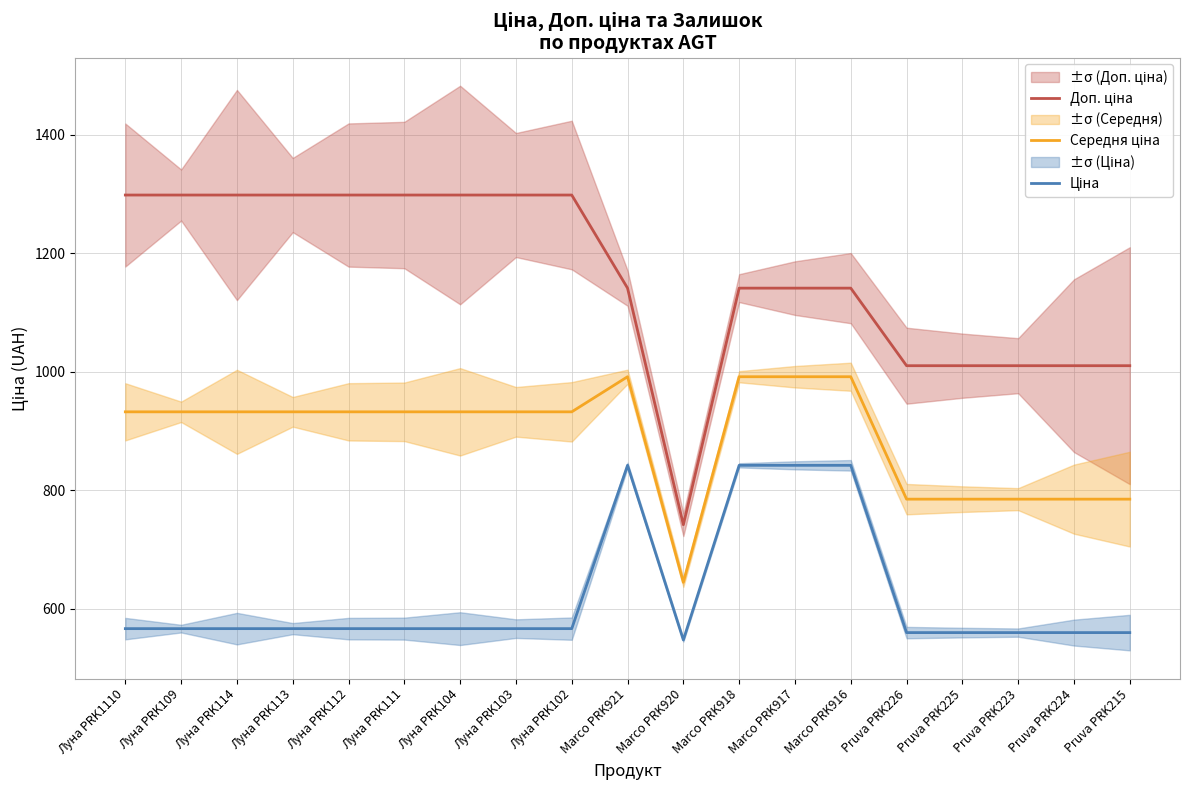

The Середня ціна series shows 1547.2 at Marco PRK918. True or false?

False